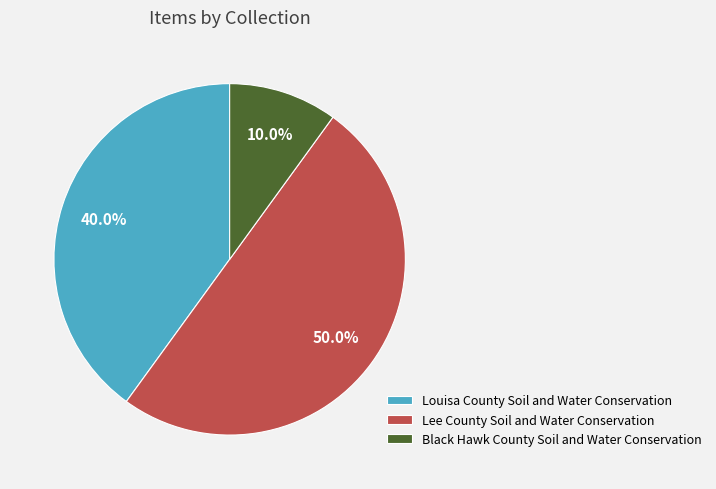

Is Louisa County Soil and Water Conservation the majority of the pie?

No